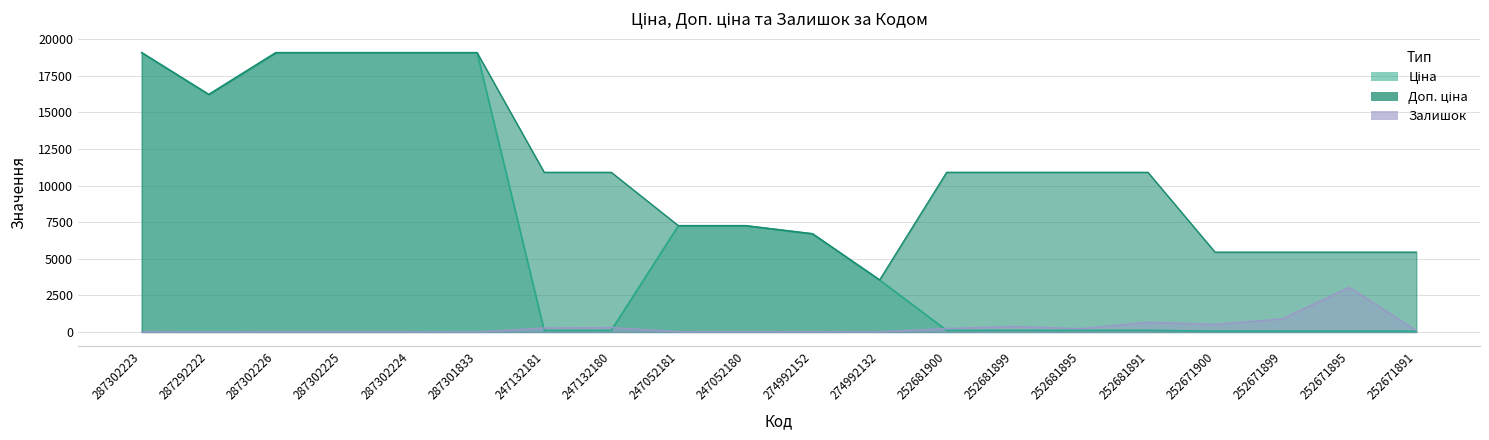

At which category does the chart reach its peak across all series?

287302223